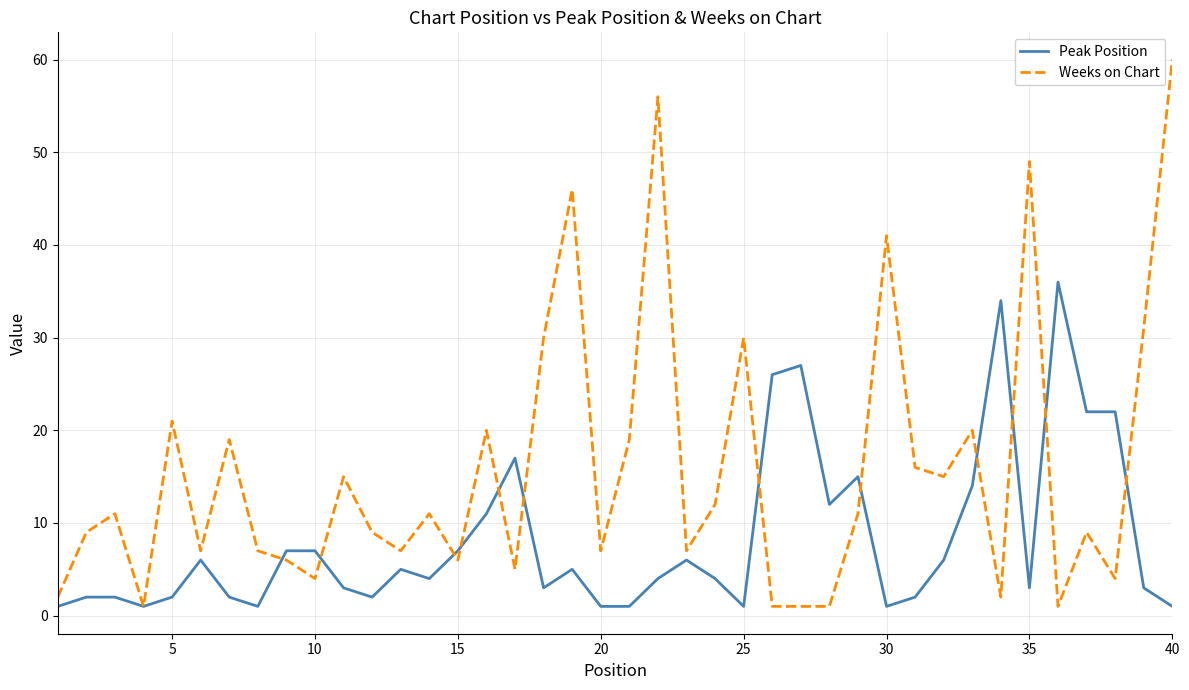

What is the average value of the Peak Position series?

8